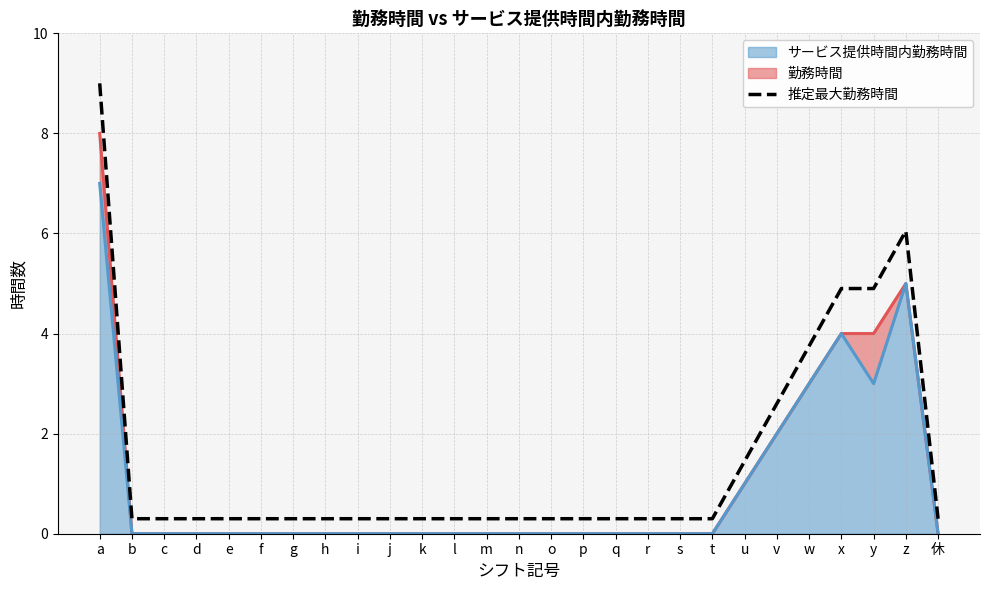

Reading left to right, transcribe all the data shown in this chart.

a=9.0	b=0.3	c=0.3	d=0.3	e=0.3	f=0.3	g=0.3	h=0.3	i=0.3	j=0.3	k=0.3	l=0.3	m=0.3	n=0.3	o=0.3	p=0.3	q=0.3	r=0.3	s=0.3	t=0.3	u=1.4	v=2.6	w=3.7	x=4.9	y=4.9	z=6.0	休=0.3